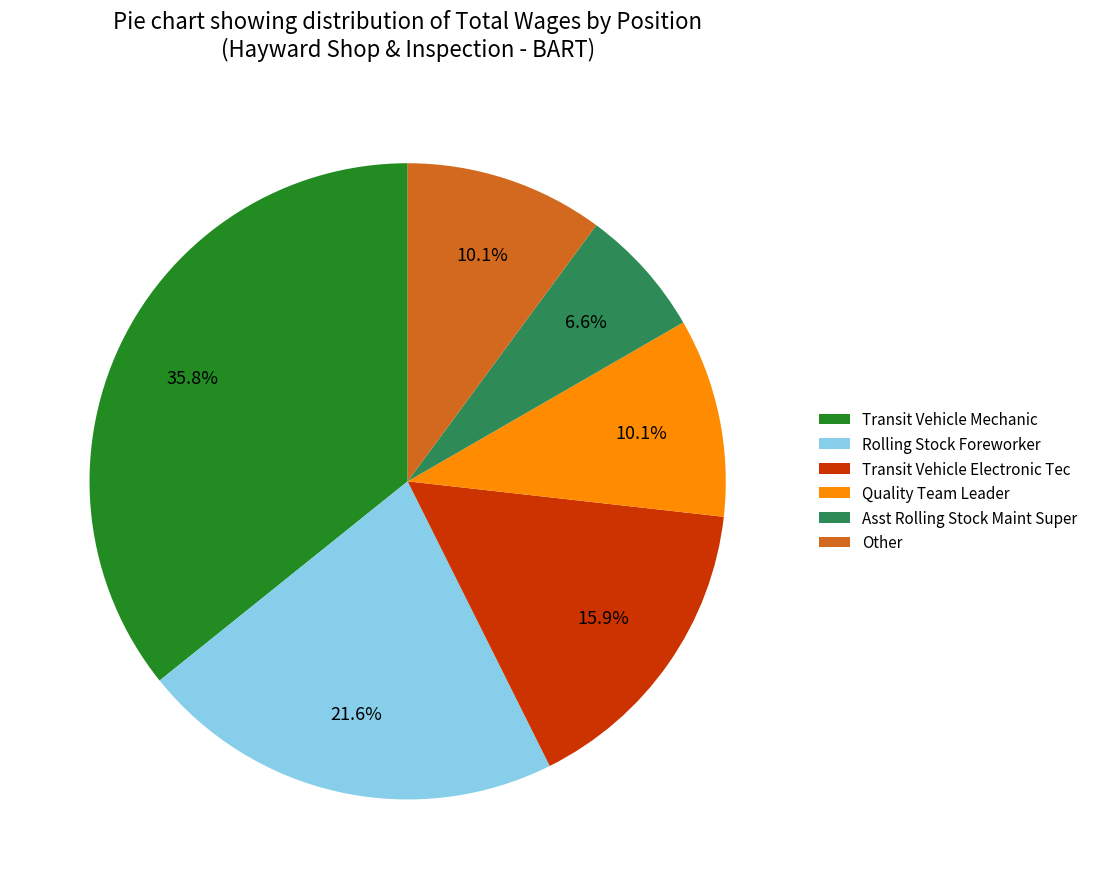

What is the ratio of the value at Quality Team Leader to the value at Asst Rolling Stock Maint Super?

1.5